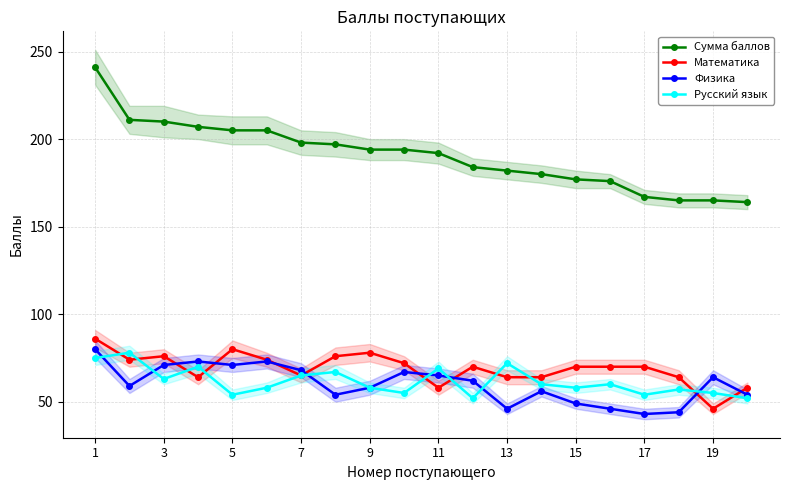

At which label does Физика first exceed 62?

1